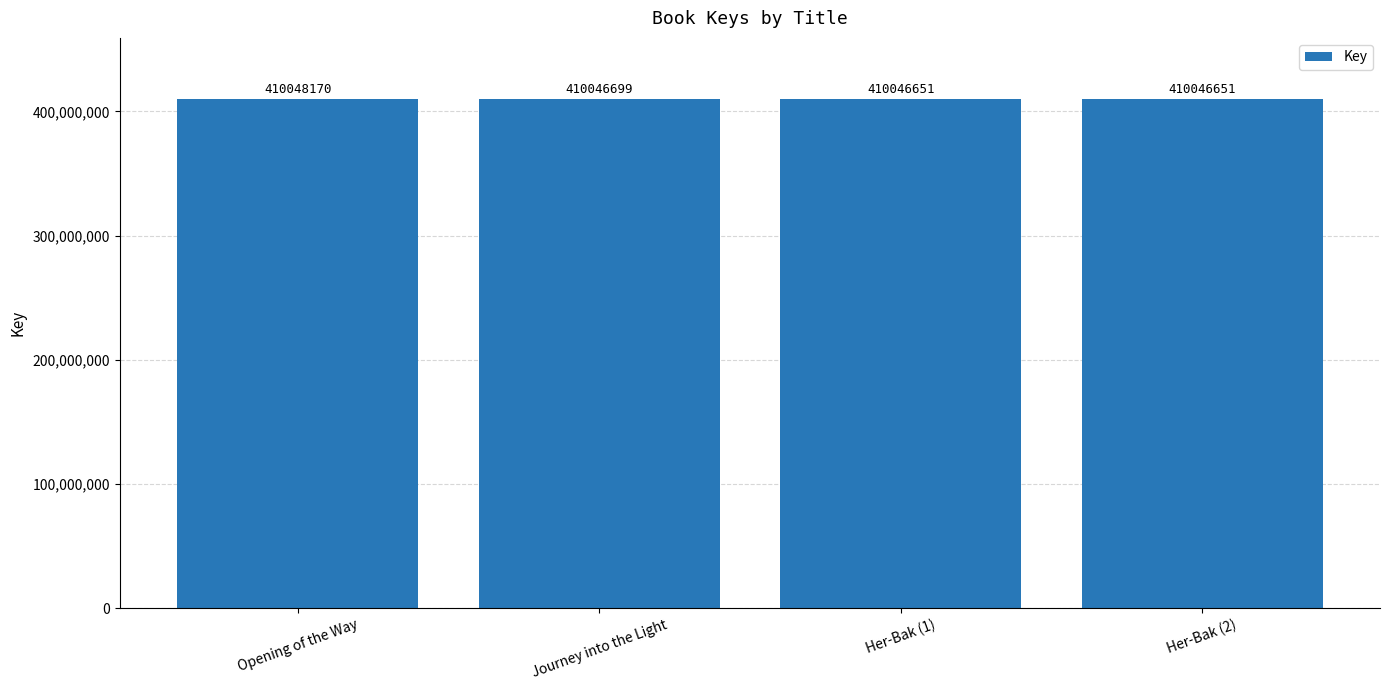

Where is the data nearest to the value 410047410?

Journey into the Light